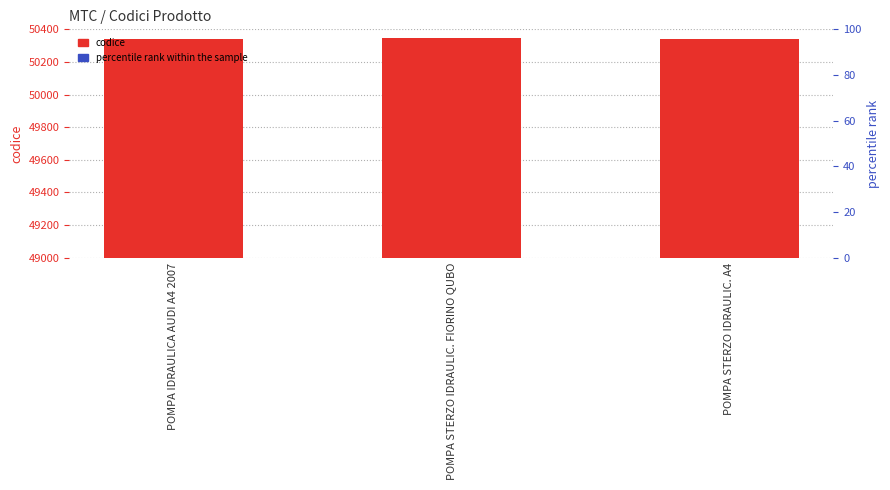

Count the number of data series in this chart.

1